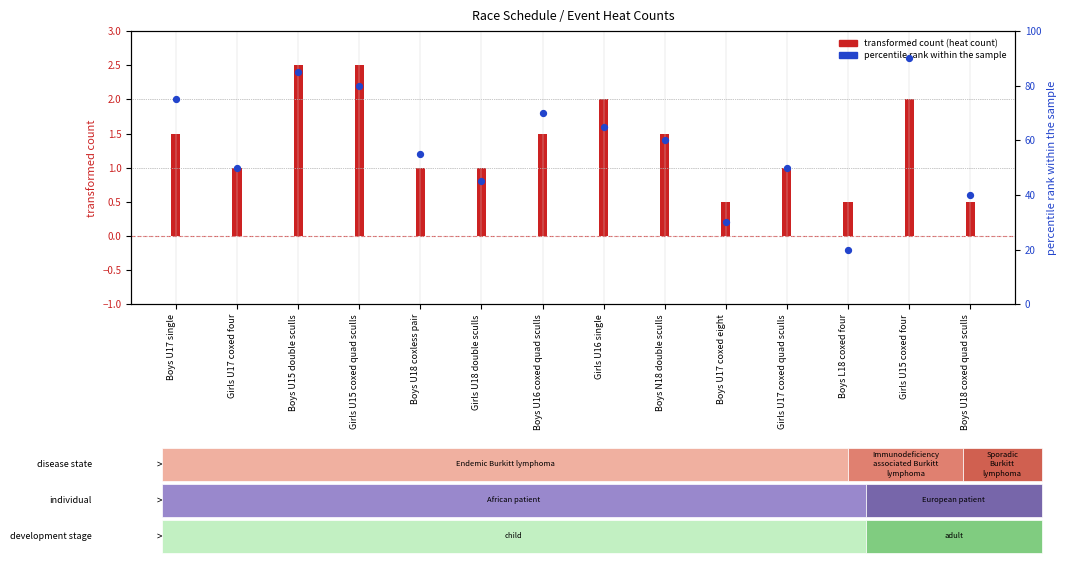

Approximately how many times larger is the value at Girls U15 coxed quad sculls compared to Boys U15 double sculls?

0.9